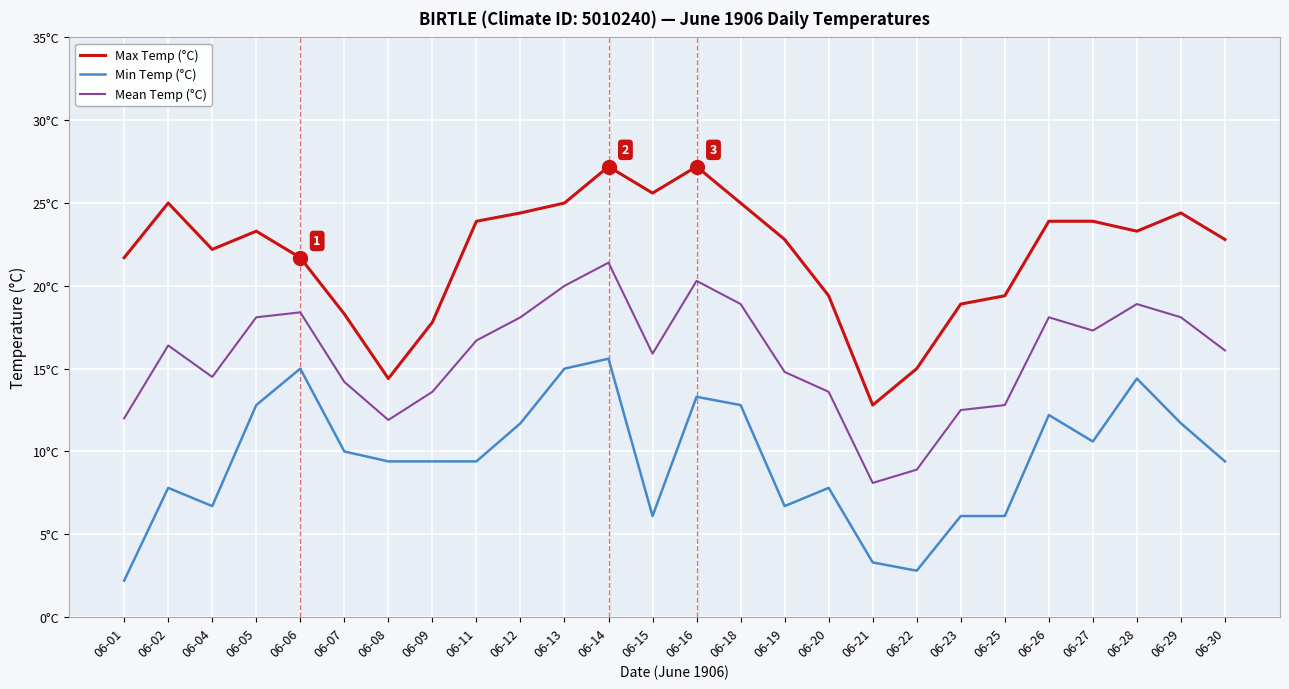

What are all the series names shown in the legend?

Max Temp (°C), Min Temp (°C), Mean Temp (°C)